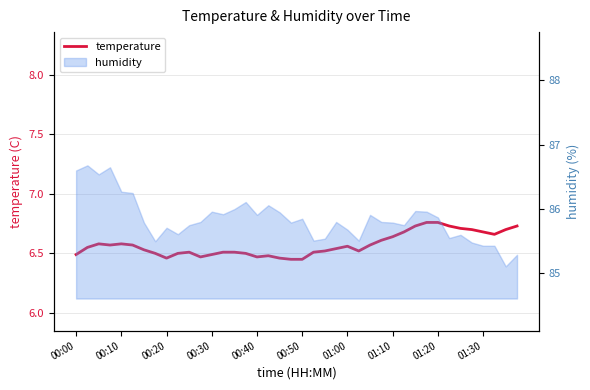

What position from the right is 15?

25